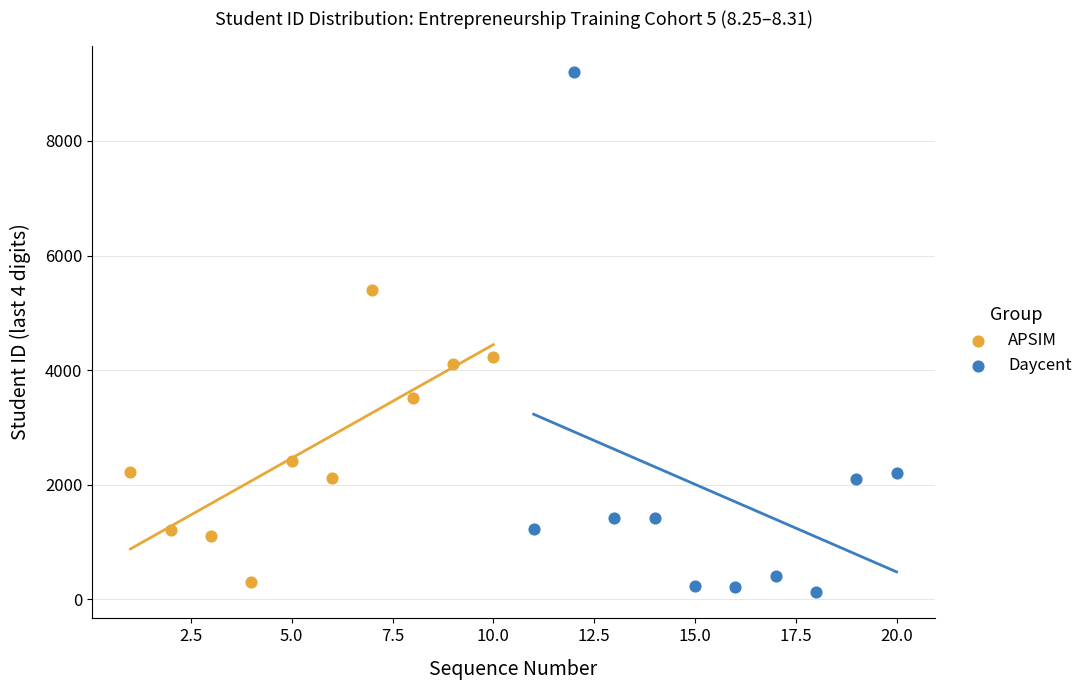

Which series has the widest spread of Y values?

Daycent